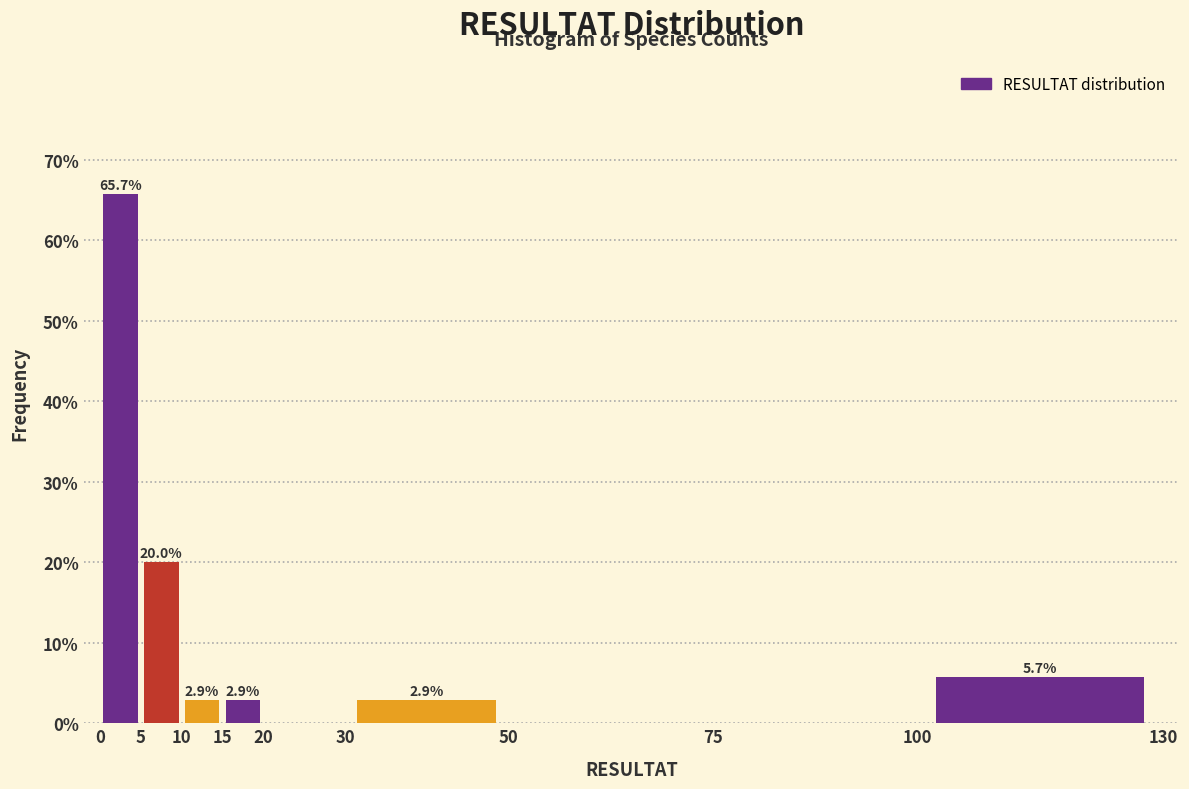

Which range on the x-axis has the tallest bar?

0 to 5